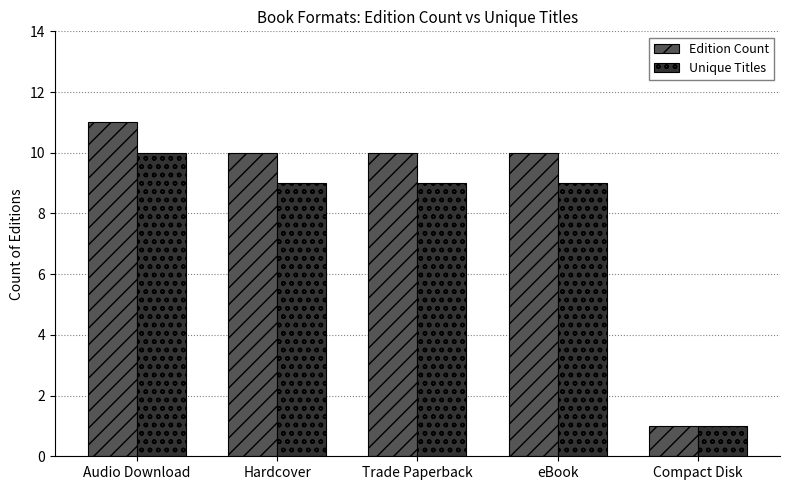

Reading left to right, list all the values displayed in this chart.

Edition Count: Audio Download=11	Hardcover=10	Trade Paperback=10	eBook=10	Compact Disk=1
Unique Titles: Audio Download=10	Hardcover=9	Trade Paperback=9	eBook=9	Compact Disk=1